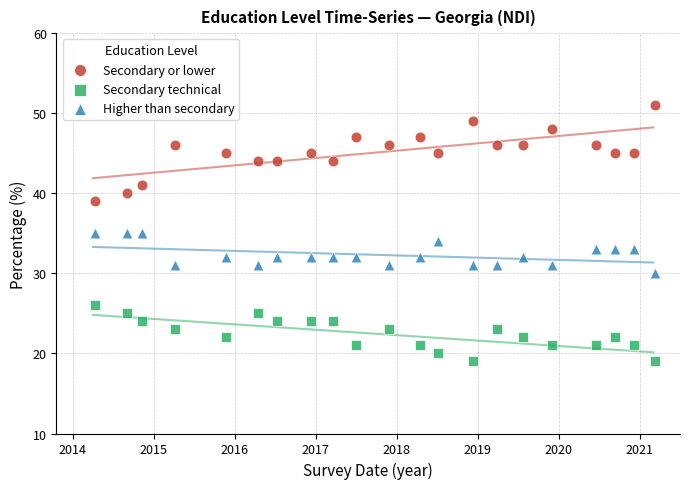

Across all data points, what is the range of Y values (max minus min)?

32